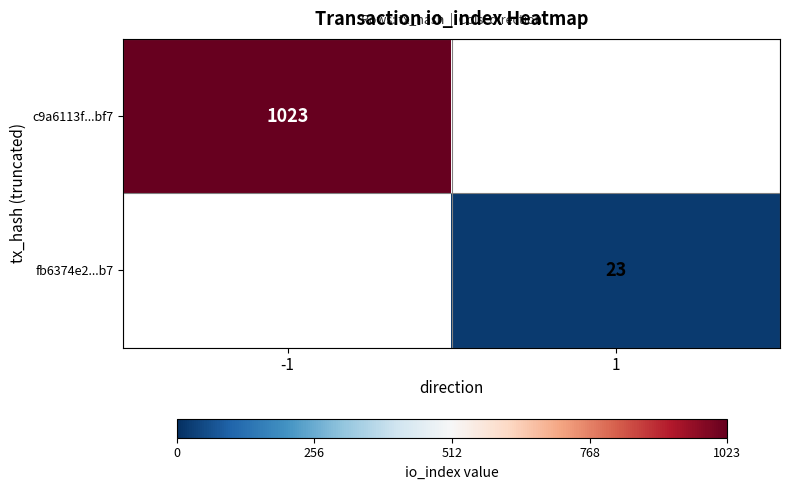

The value of fb6374e2...b7 at 1 is 23. True or false?

True